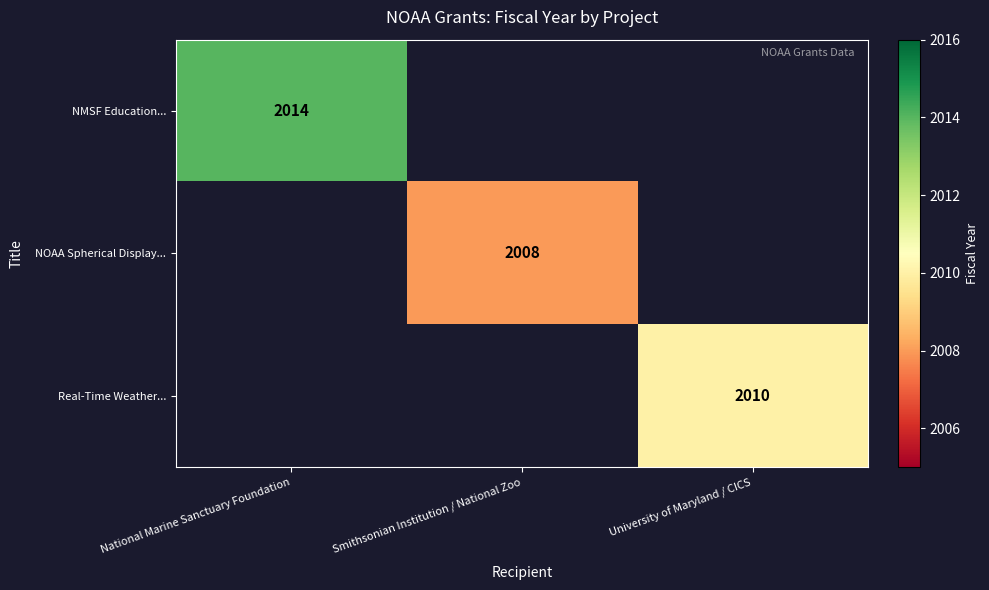

True or false: NOAA Spherical Display... has a value of 3282 at Smithsonian Institution / National Zoo.

False